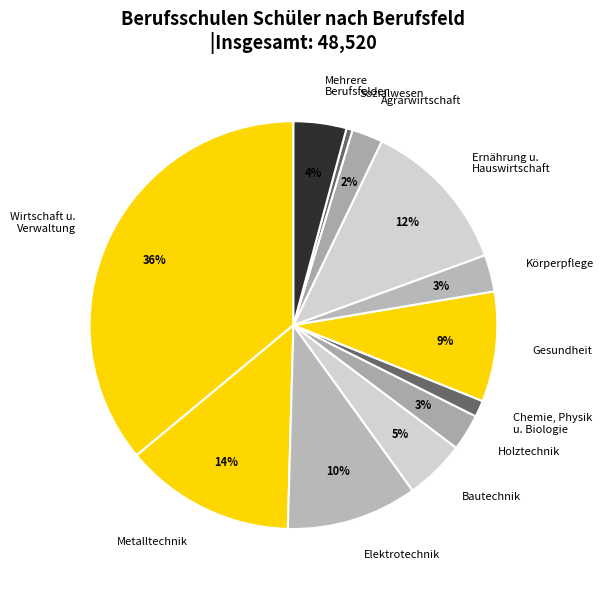

How many segments does this pie chart have?

12